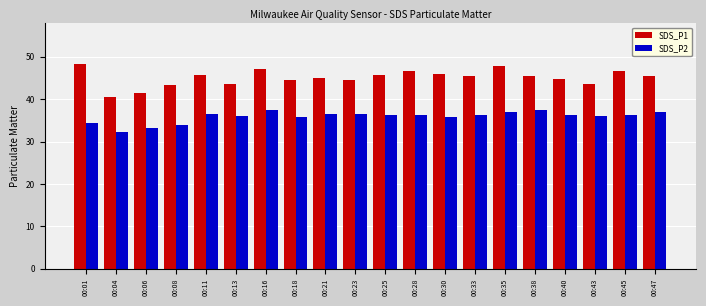

Rank the series by their maximum value, from lowest to highest.

SDS_P2, SDS_P1